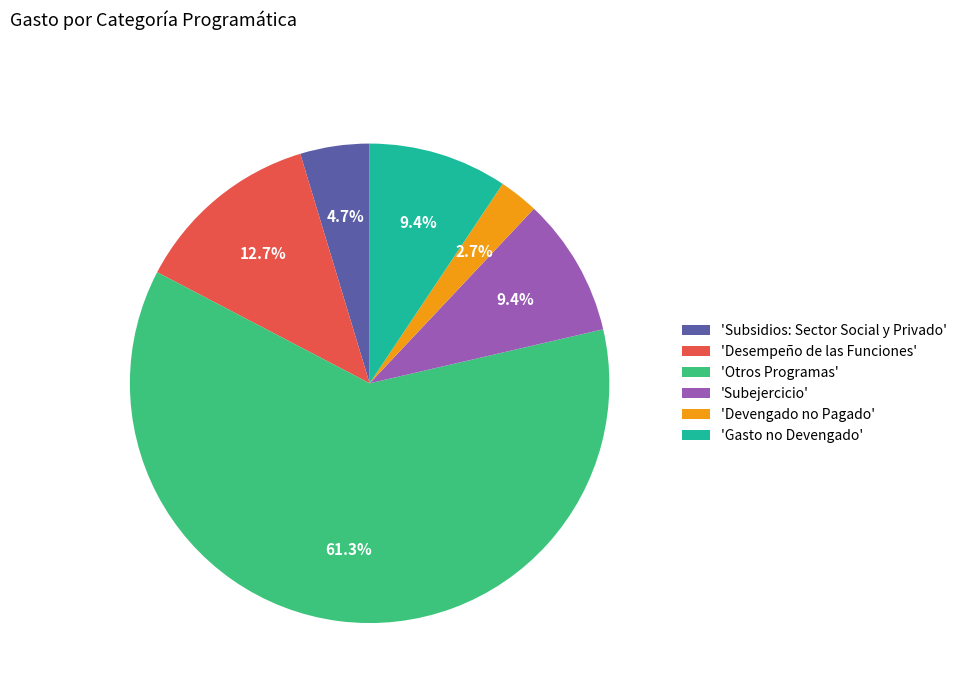

How many slices are in this pie chart?

6